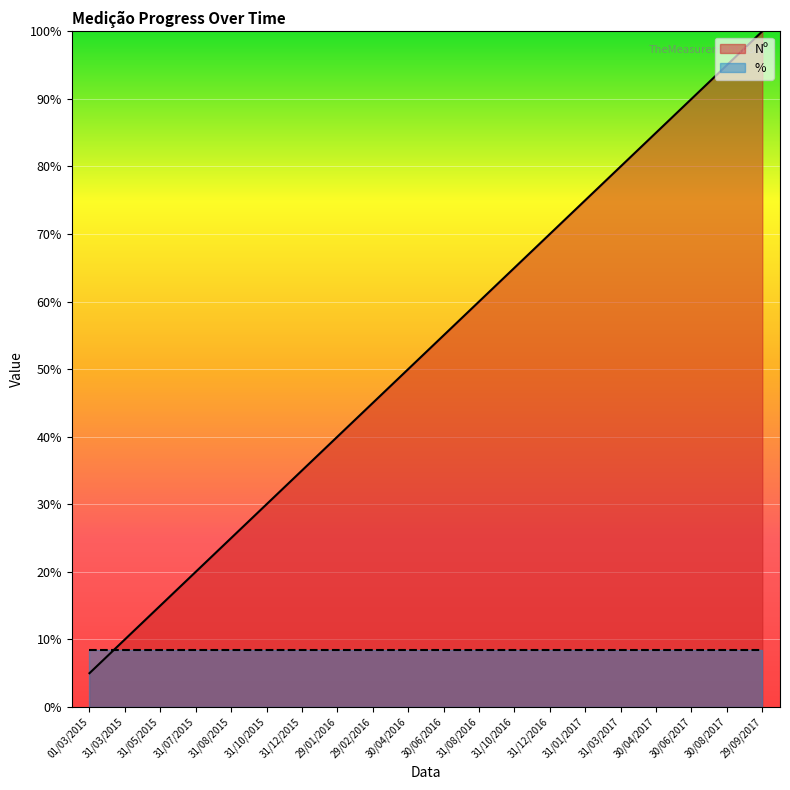

At which label is the value closest to 52?

30/04/2016